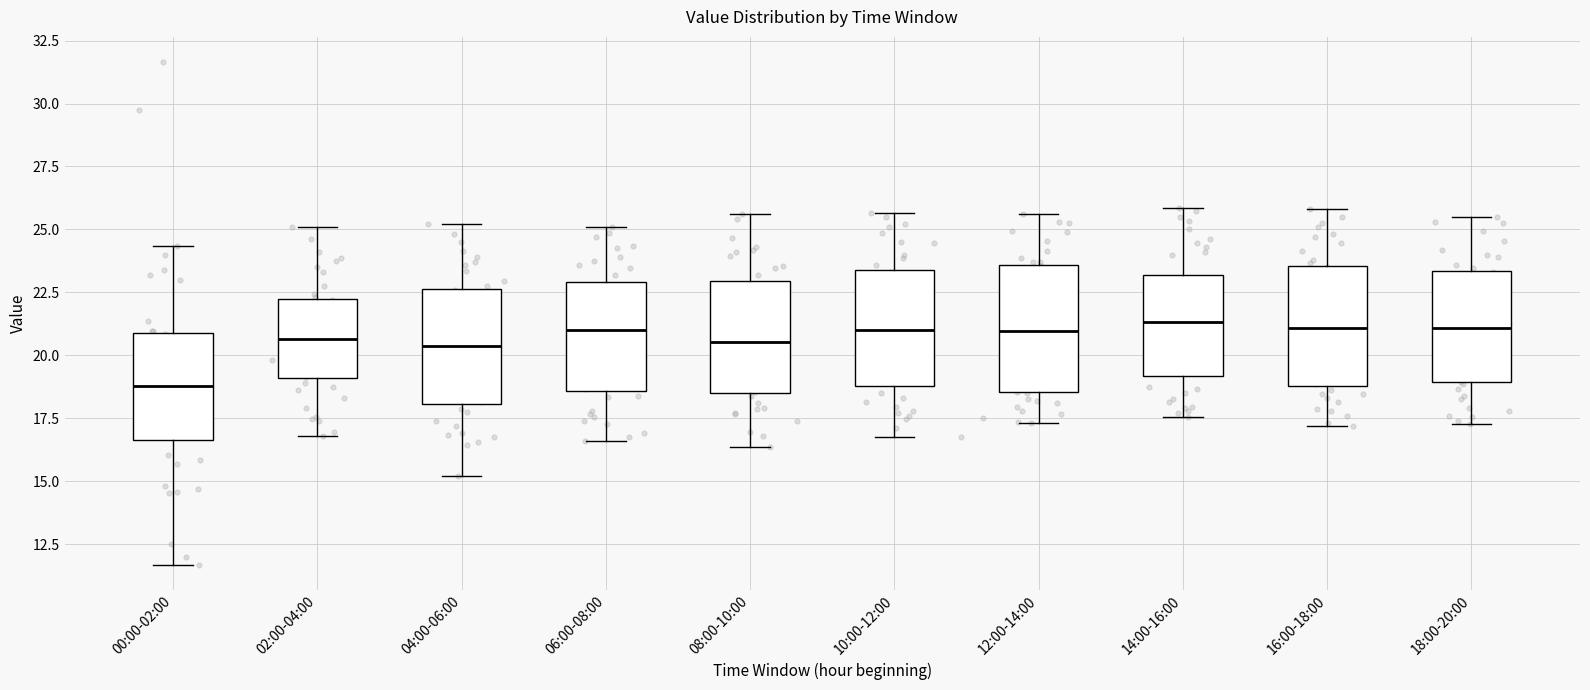

Reading left to right, read every box against the y-axis: the position of its median line, the range the box covers, and the ends of its whiskers. The values are not printed on the chart, so give them approximately, as read against the axis.

00:00-02:00: median 19.0, box 16.5 to 21.0, whiskers 11.5 to 24.5
02:00-04:00: median 20.5, box 19.0 to 22.0, whiskers 17.0 to 25.0
04:00-06:00: median 20.5, box 18.0 to 22.5, whiskers 15.0 to 25.0
06:00-08:00: median 21.0, box 18.5 to 23.0, whiskers 16.5 to 25.0
08:00-10:00: median 20.5, box 18.5 to 23.0, whiskers 16.5 to 25.5
10:00-12:00: median 21.0, box 19.0 to 23.5, whiskers 17.0 to 25.5
12:00-14:00: median 21.0, box 18.5 to 23.5, whiskers 17.5 to 25.5
14:00-16:00: median 21.5, box 19.0 to 23.0, whiskers 17.5 to 26.0
16:00-18:00: median 21.0, box 19.0 to 23.5, whiskers 17.0 to 26.0
18:00-20:00: median 21.0, box 19.0 to 23.5, whiskers 17.5 to 25.5